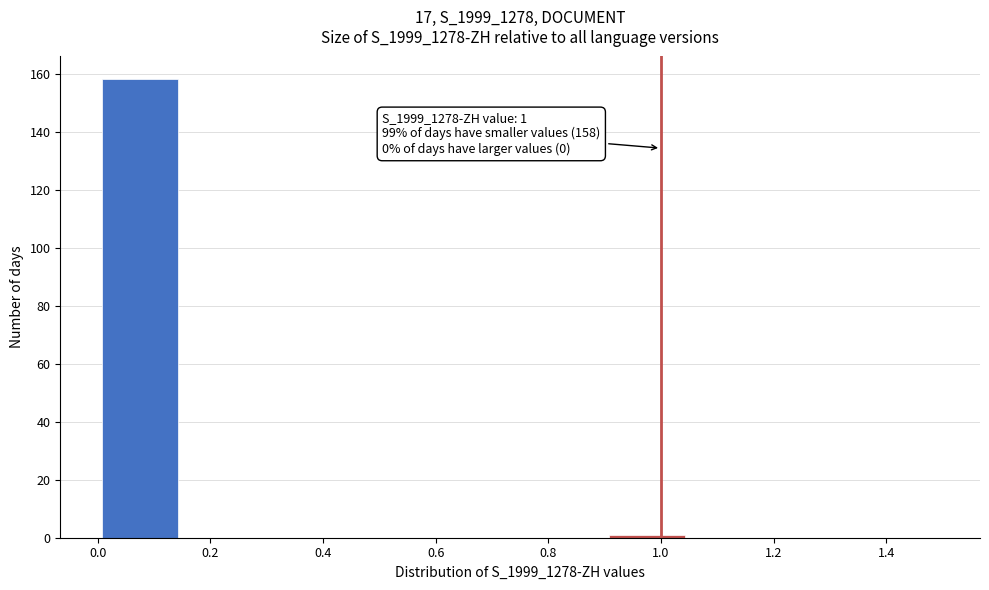

Over which range of the x-axis is the bar tallest?

0.00 to 0.15